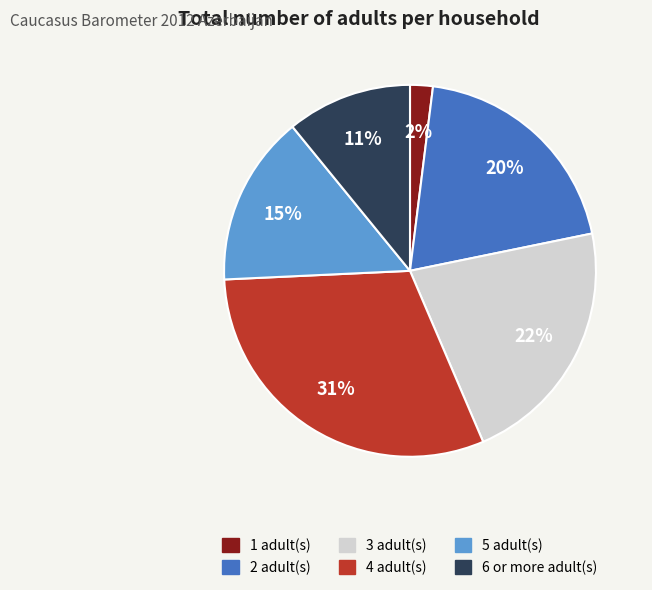

True or false: 4 accounts for 31% of the total.

True